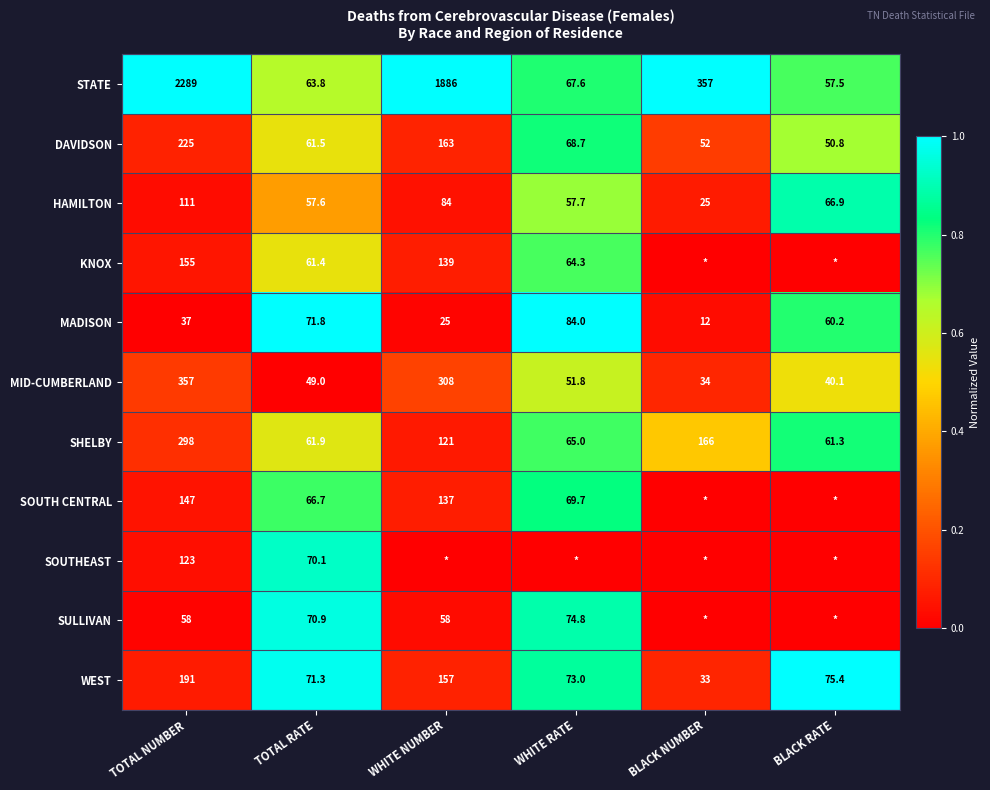

At how many categories does at least one series exceed 0?

6